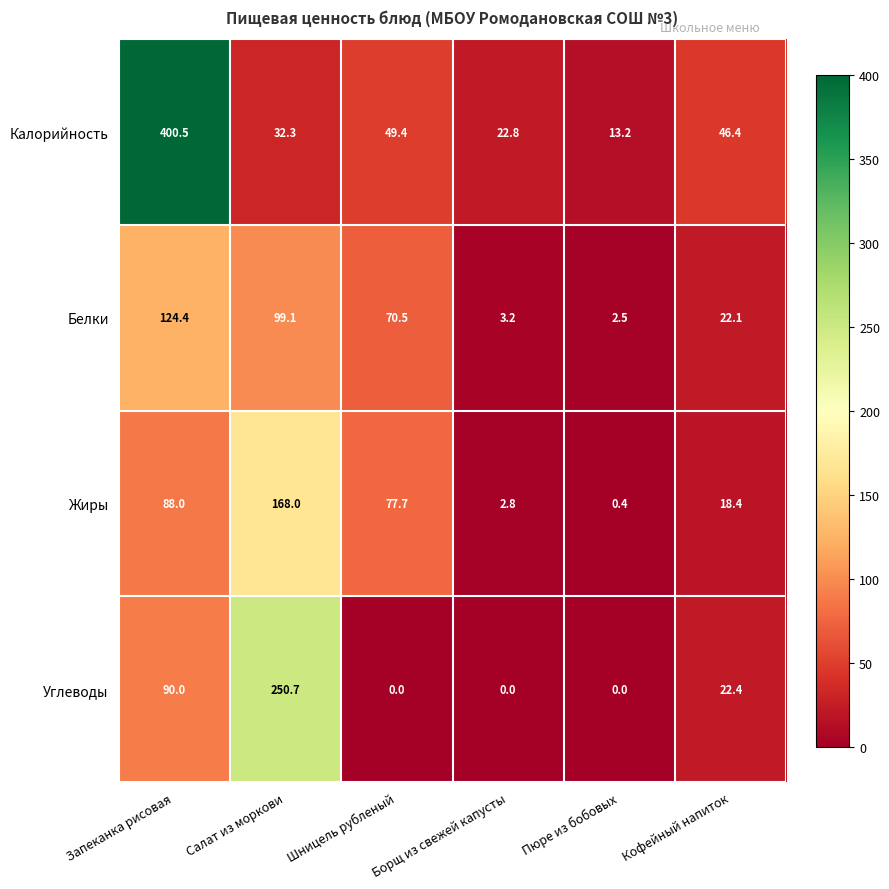

True or false: Жиры has a value of 292.7 at Салат из моркови.

False